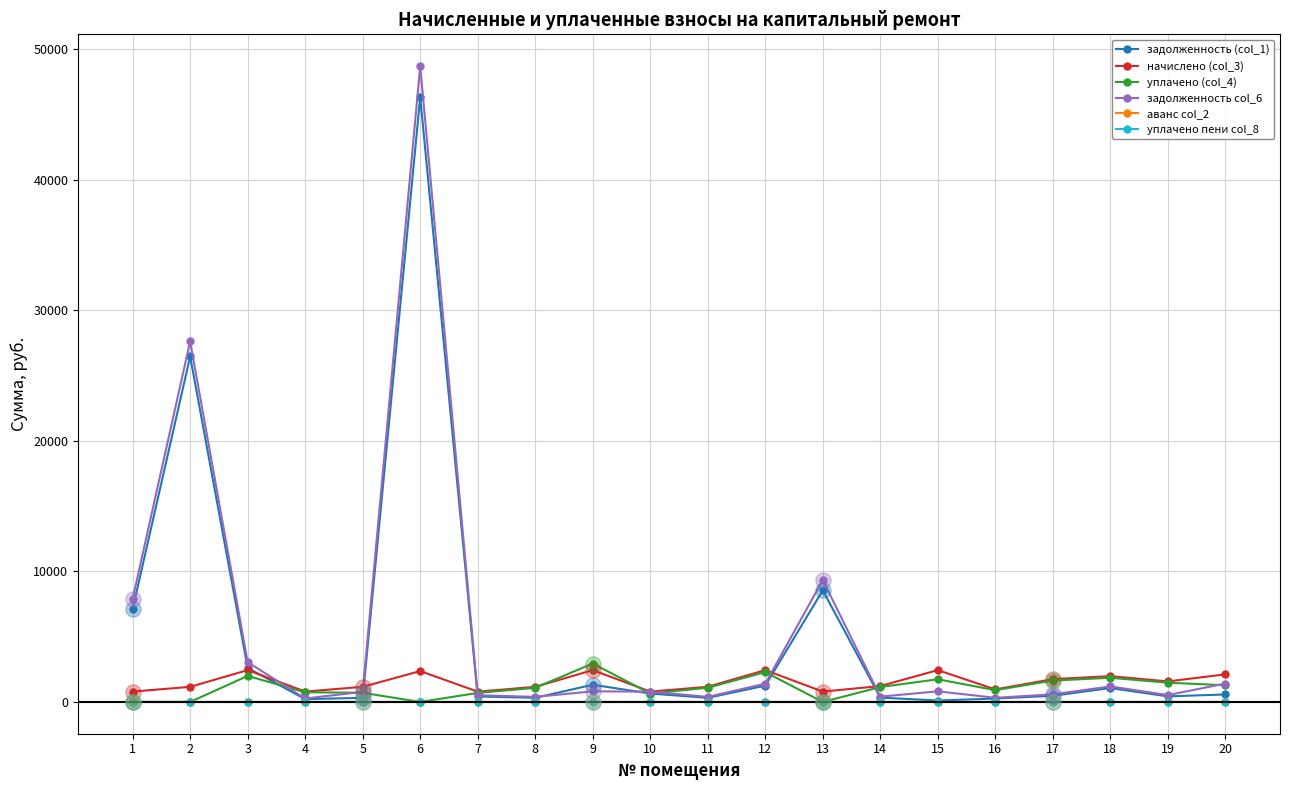

At how many categories does at least one series exceed 16961?

2